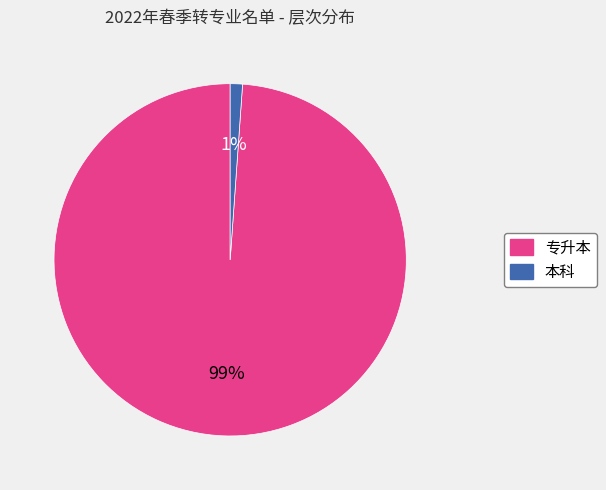

To the nearest percent, what portion does 本科 represent?

1%